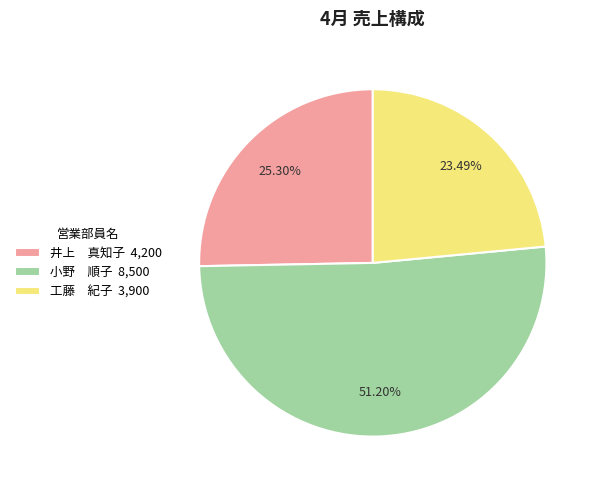

How many slices are in this pie chart?

3